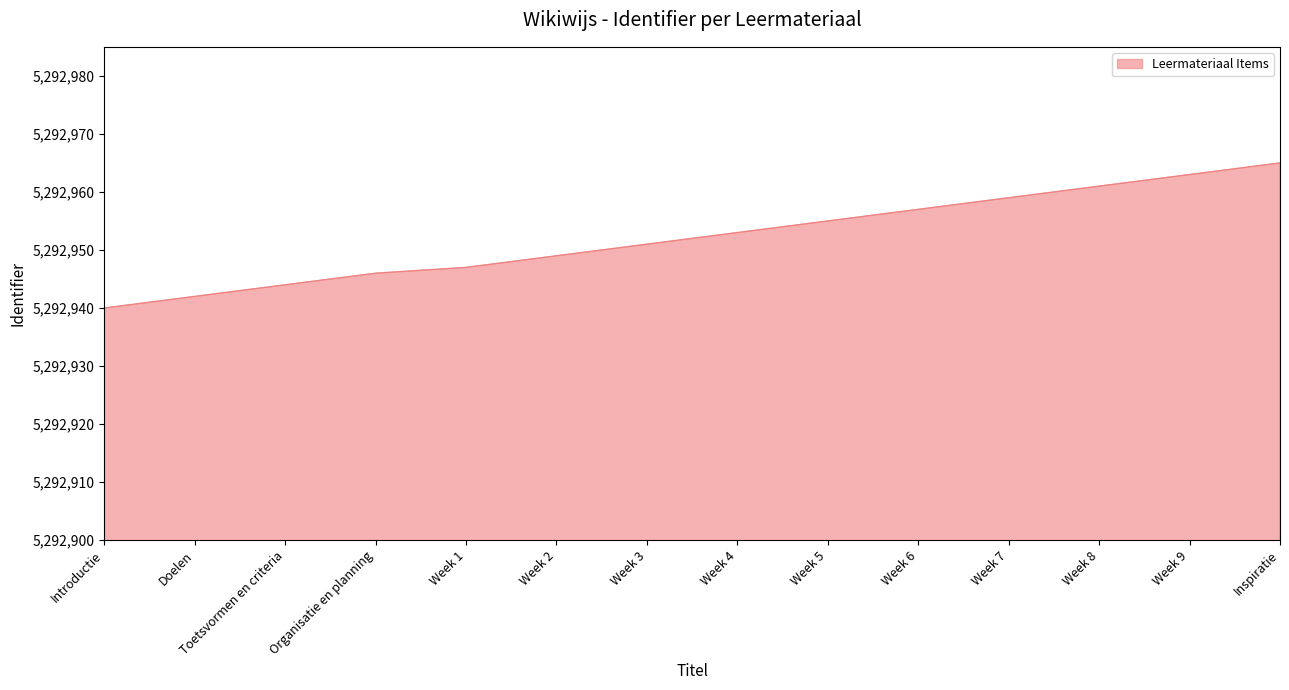

What position from the right is Week 6?

5